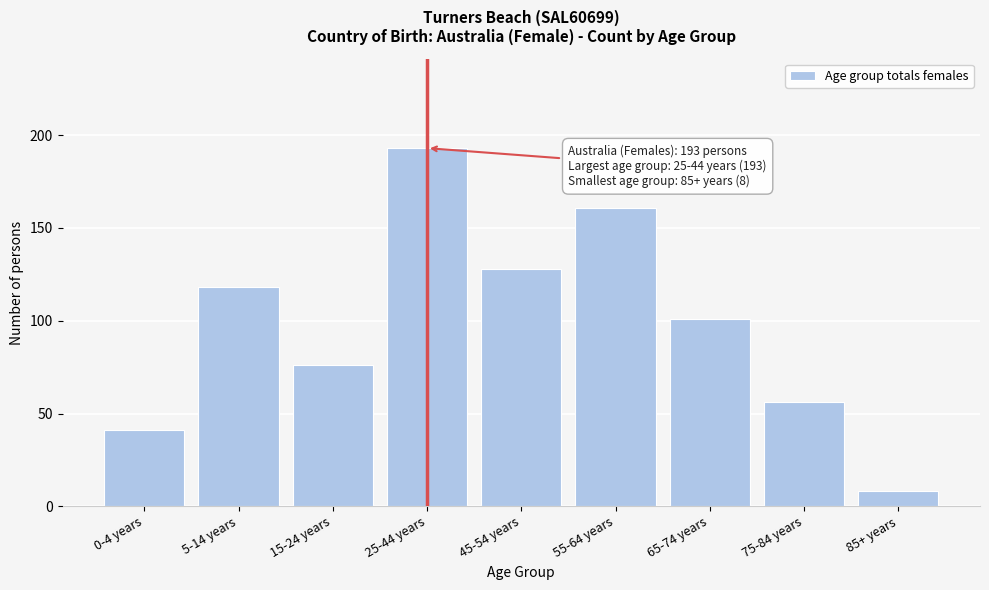

Reading left to right, list all the values displayed in this chart.

41	118	76	193	128	161	101	56	8